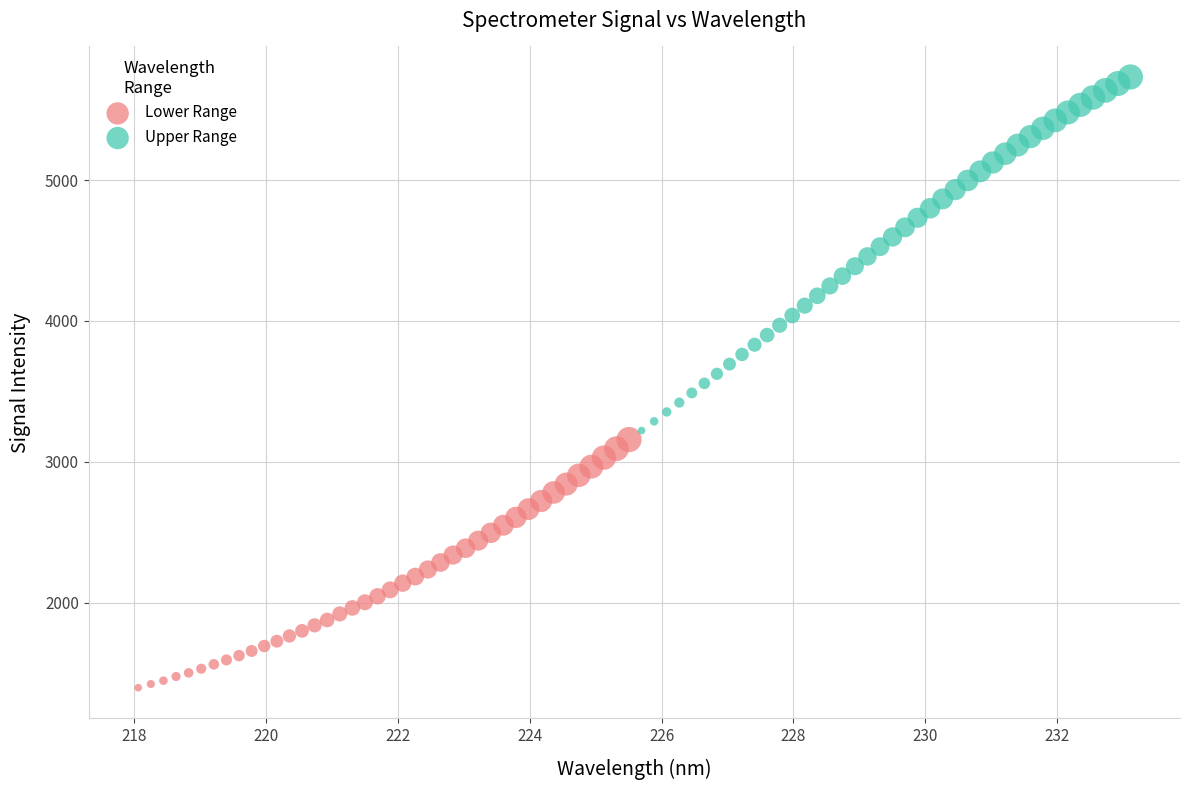

Which series has the widest spread of Y values?

Upper Range